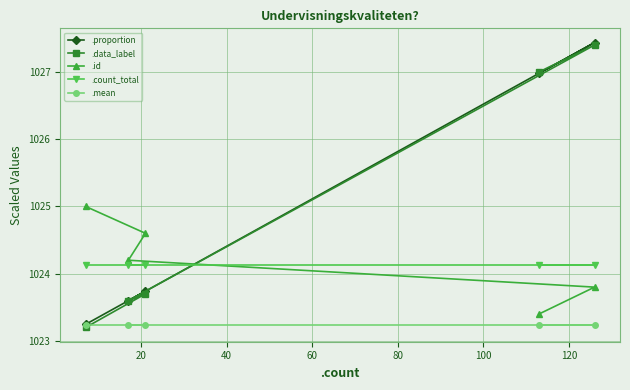

How many categories are shown in the chart?

5